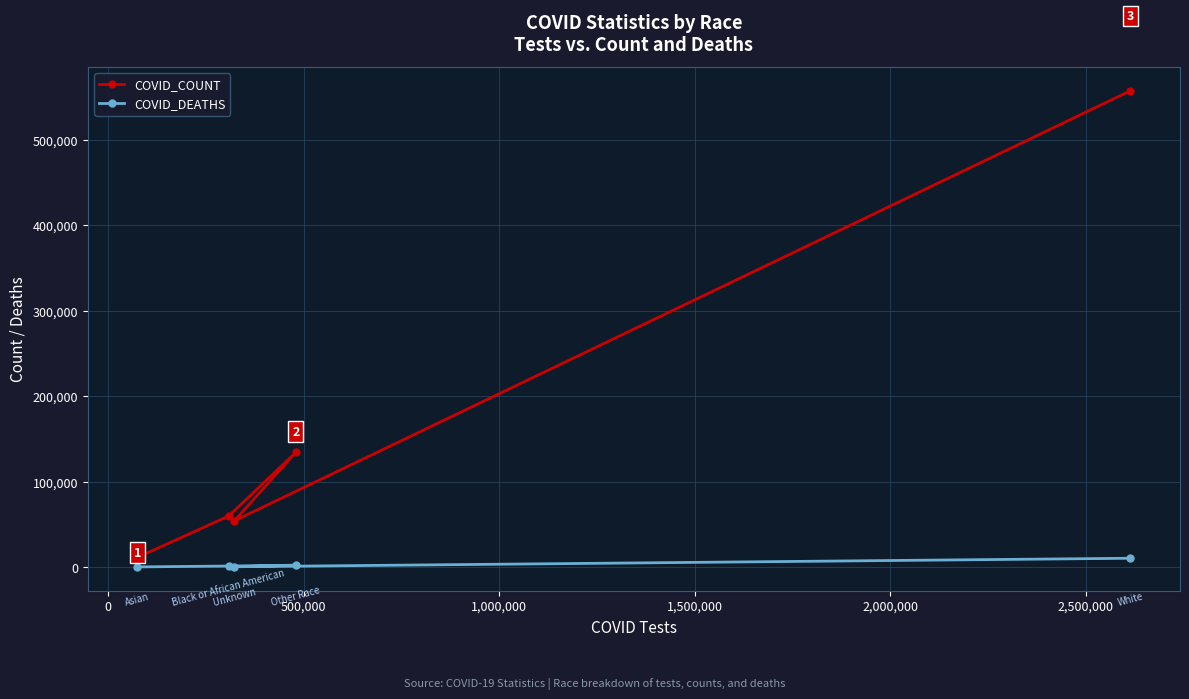

Which series has the largest total across all categories?

COVID_COUNT